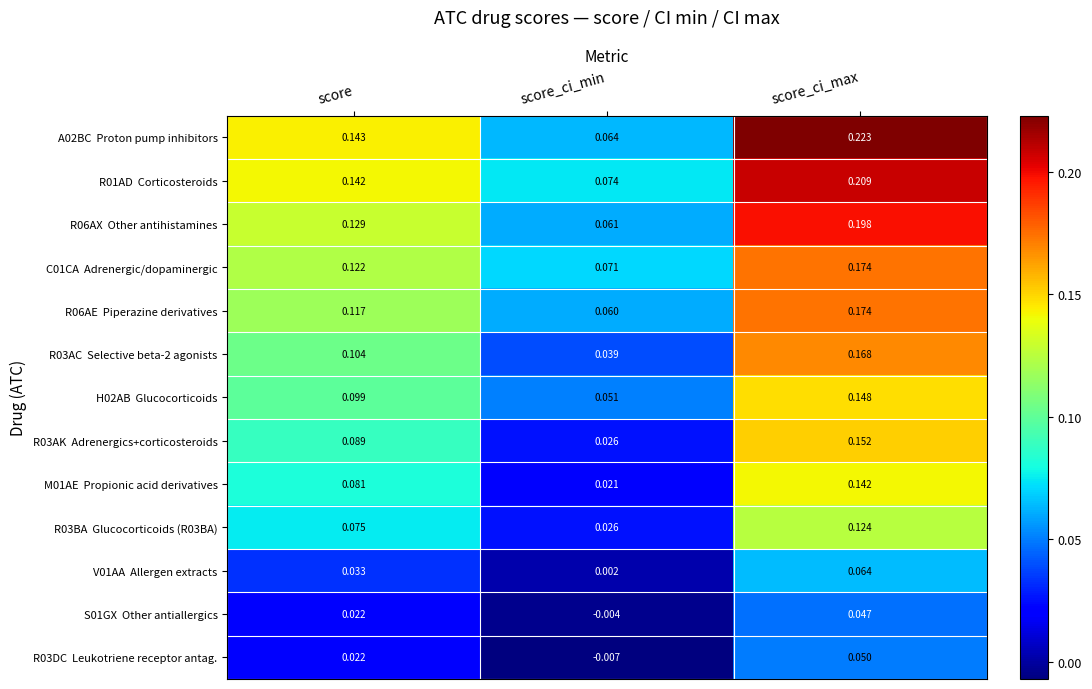

At which category is the sum across all series the highest?

score_ci_max